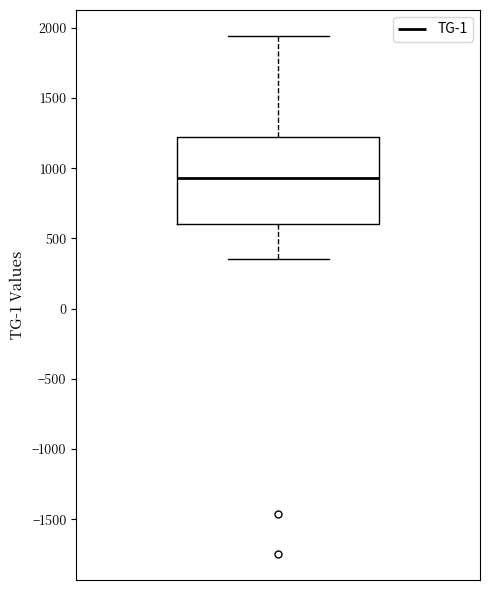

Transcribe this box plot: give where the median line is, the range the box spans, and where the two whiskers end, as read against the y-axis. The values are not printed on the chart, so give them approximately, as read against the axis.

median 950, box 600 to 1200, whiskers 350 to 1950